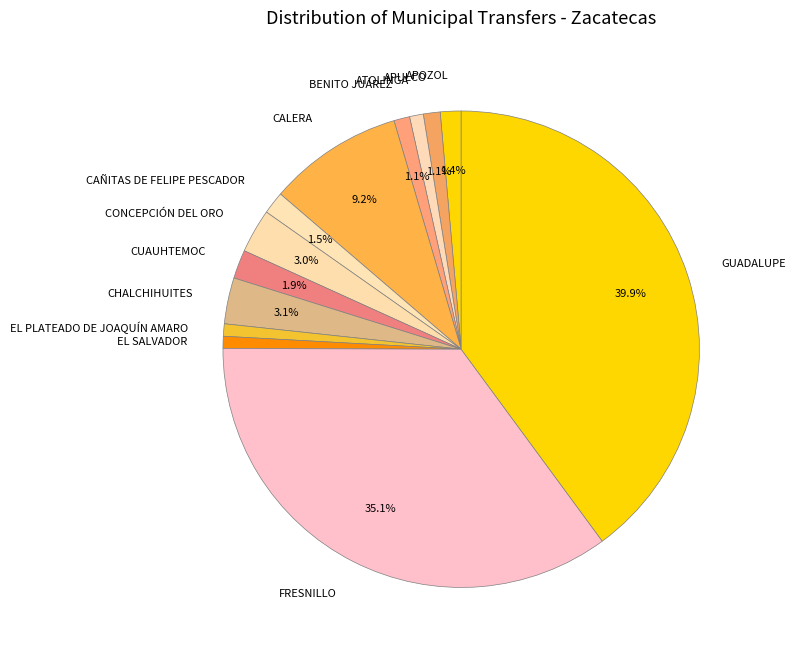

To the nearest percent, what portion does CHALCHIHUITES represent?

3%